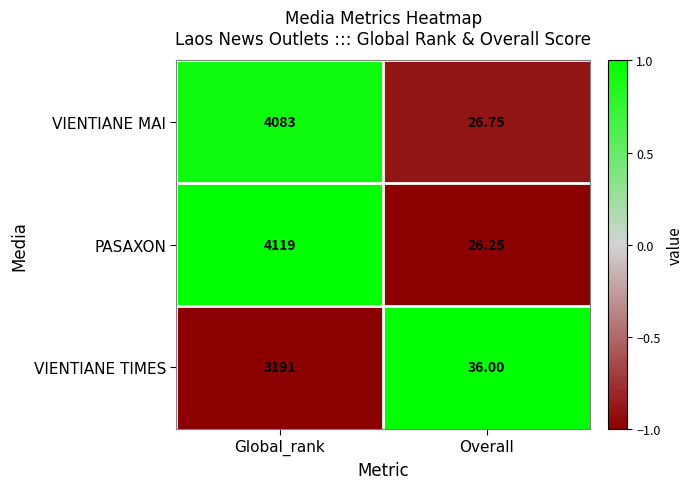

Which series has the largest range (max minus min)?

PASAXON